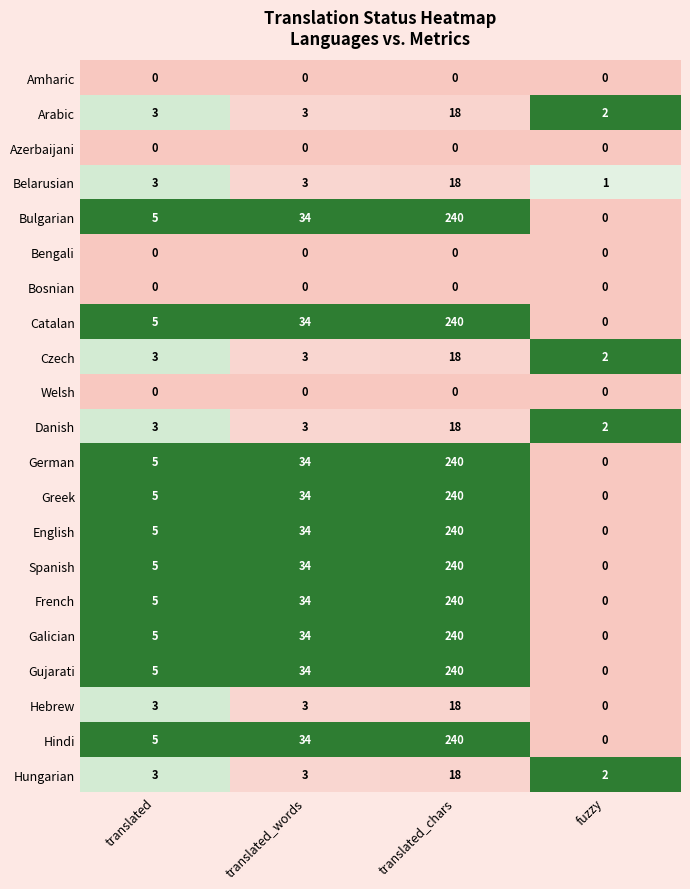

The value of French at fuzzy is 143. True or false?

False